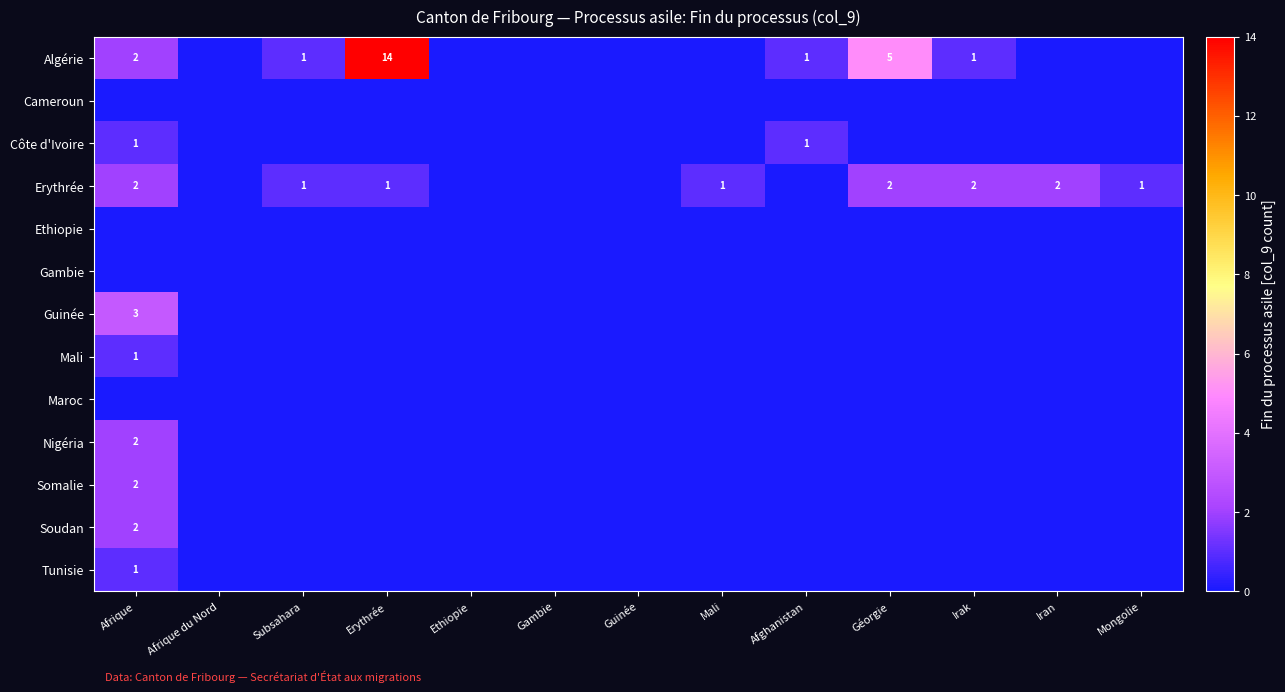

True or false: Erythrée has a value of 1 at Subsahara.

True